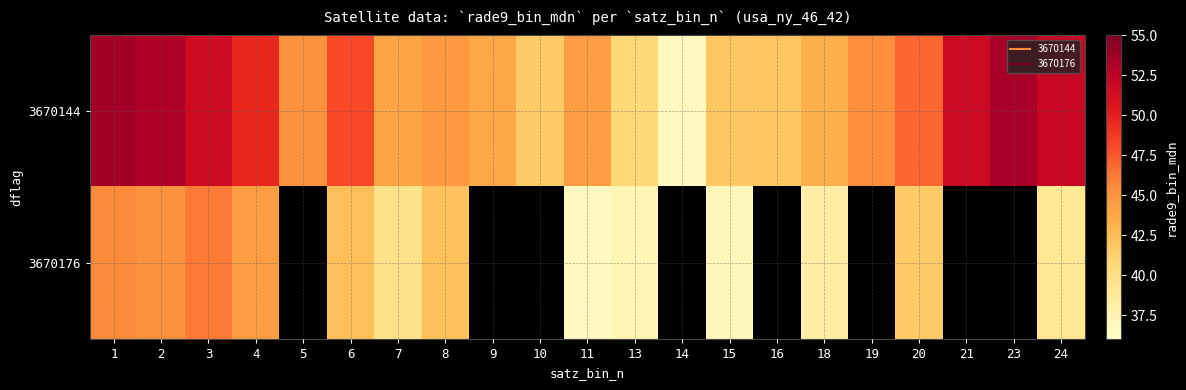

What is the difference between the highest and lowest values at 8?

2.5